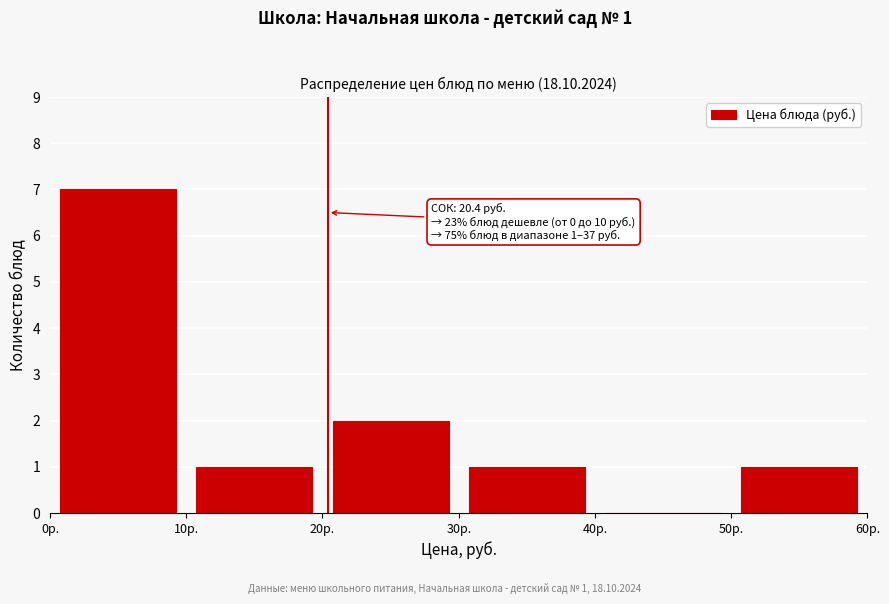

Which range on the x-axis has the tallest bar?

0 to 10